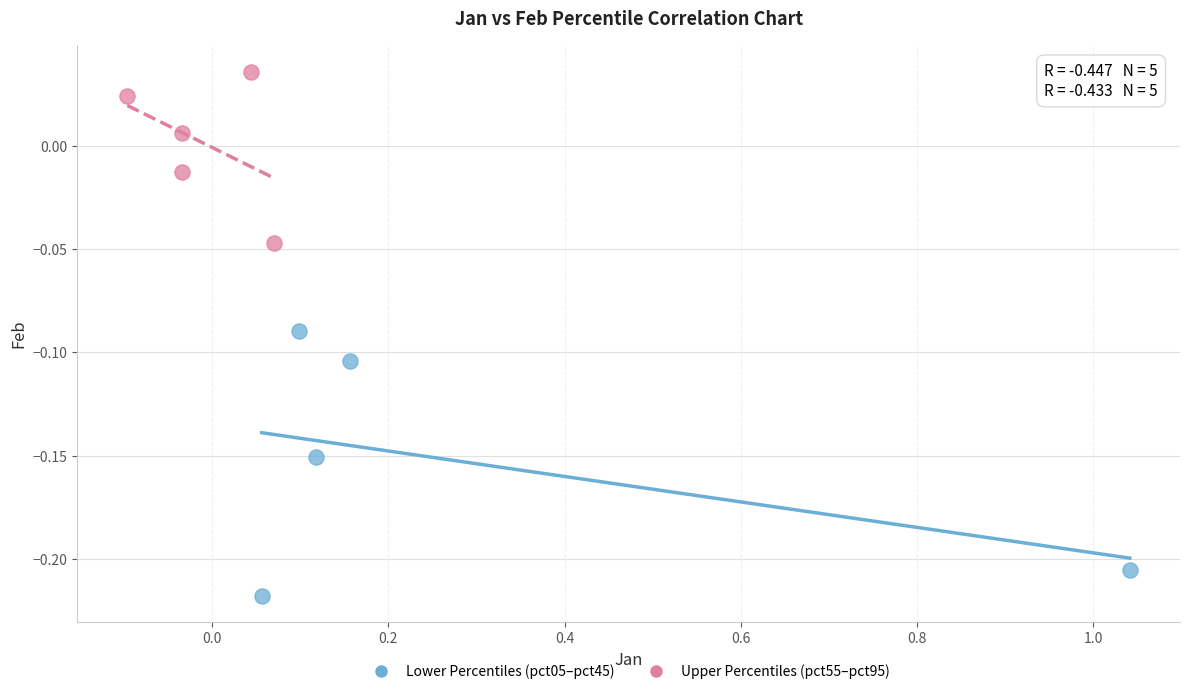

Which series reaches the minimum Y coordinate?

Lower Percentiles (pct05–pct45)